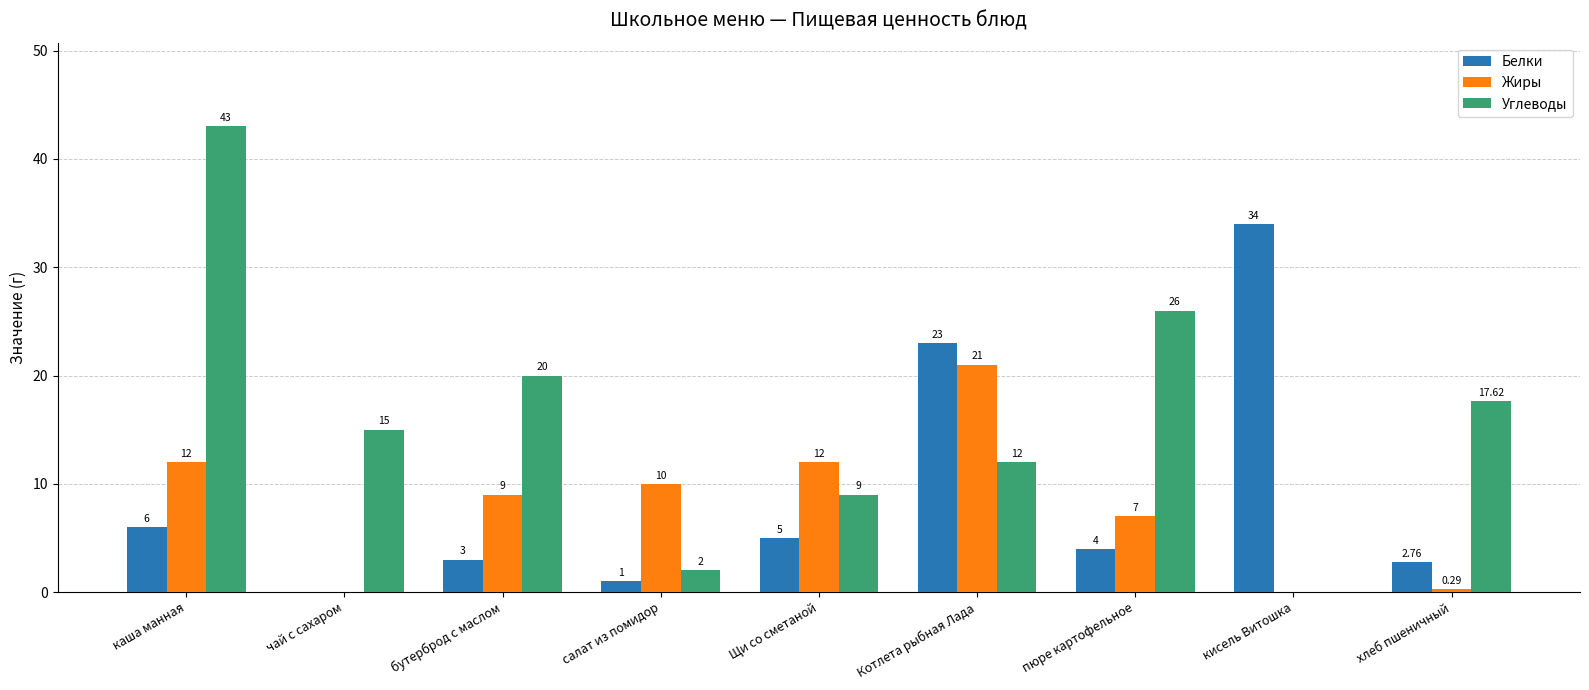

Which category has the highest value in the Углеводы series?

каша манная